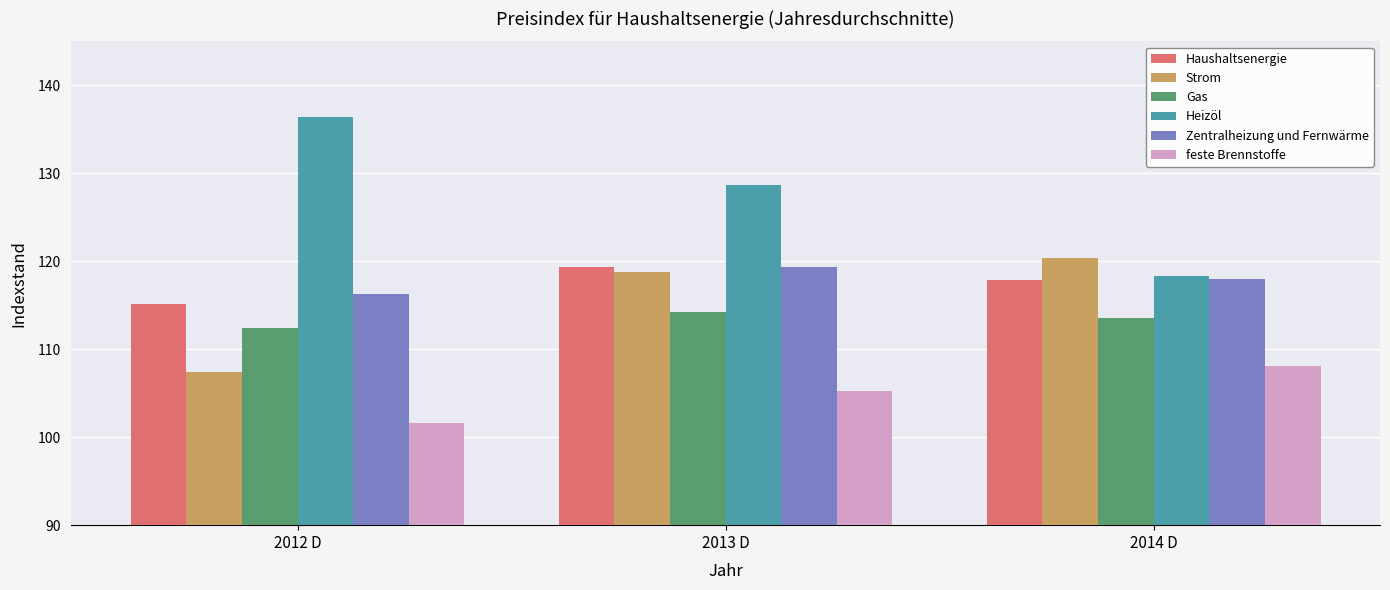

Is it true that Heizöl equals 72.5 at 2013 D?

False